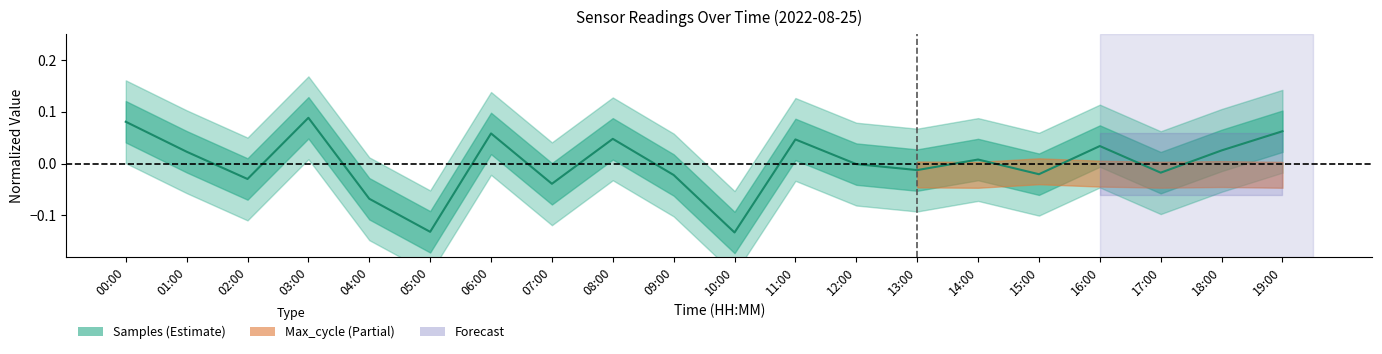

At which label is the value closest to 0?

12:00